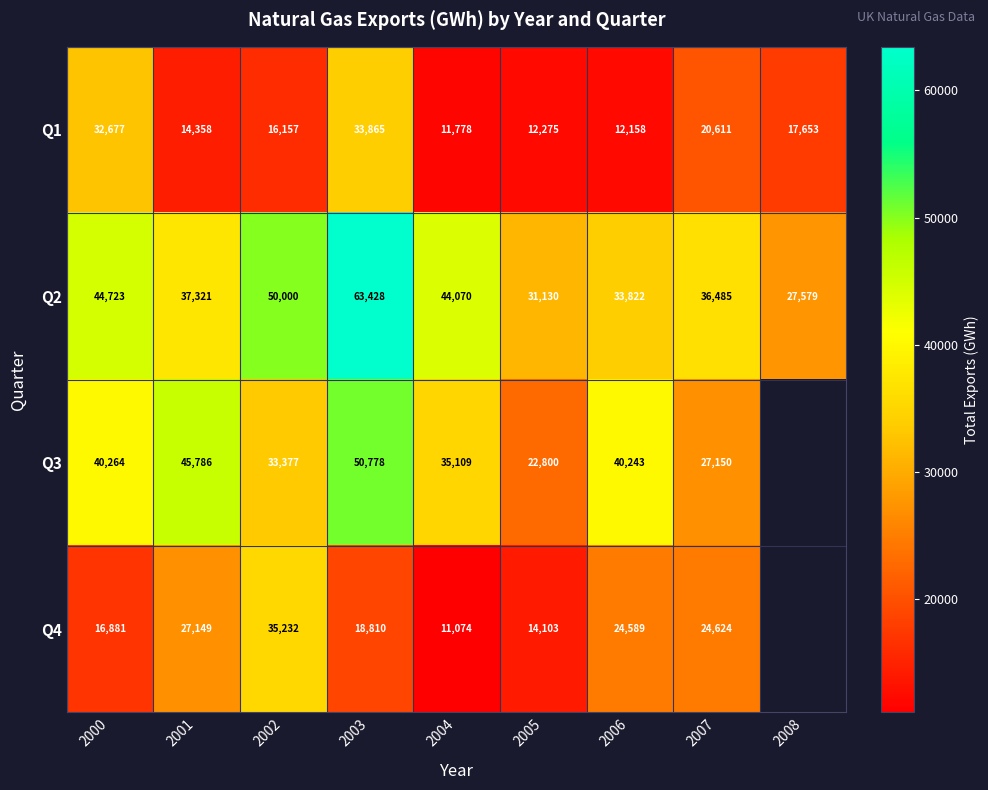

At which category is the sum across all series the highest?

2003